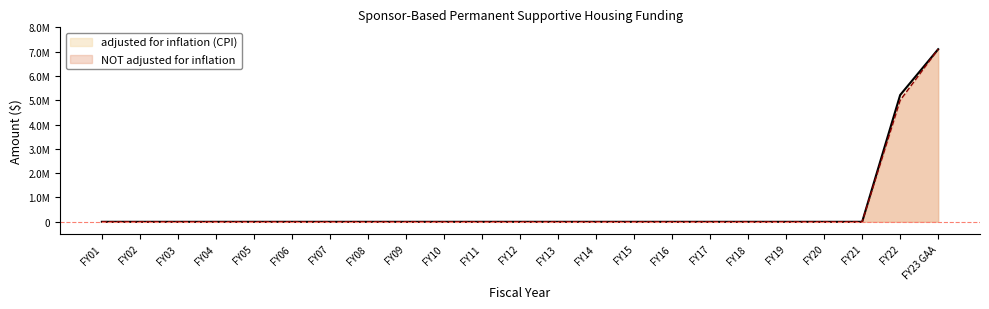

True or false: adjusted for inflation (CPI) has a value of 0 at FY16.

True